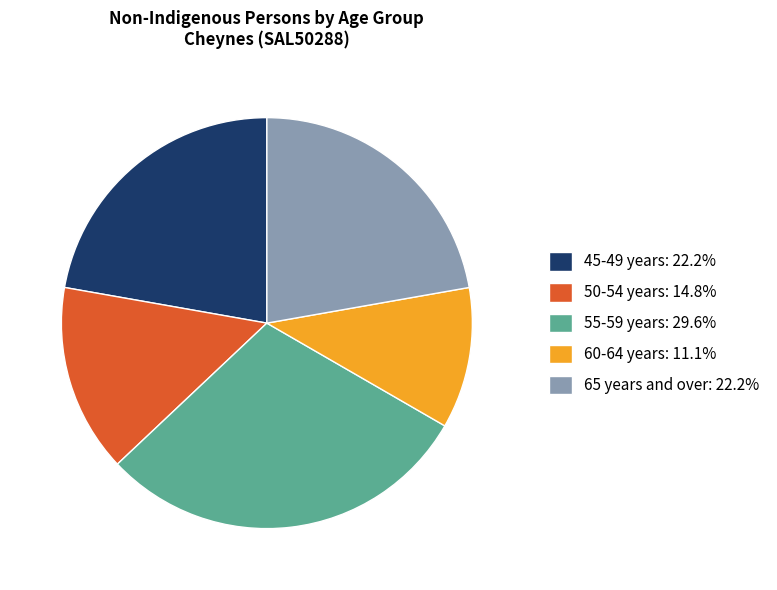

Does any single category account for the majority?

No